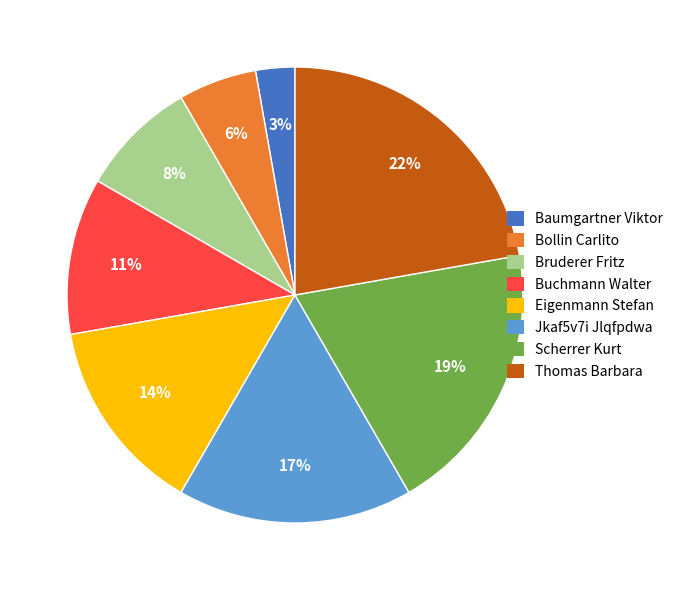

To the nearest percent, what is the difference between the Thomas Barbara and Eigenmann Stefan slice percentages?

8%